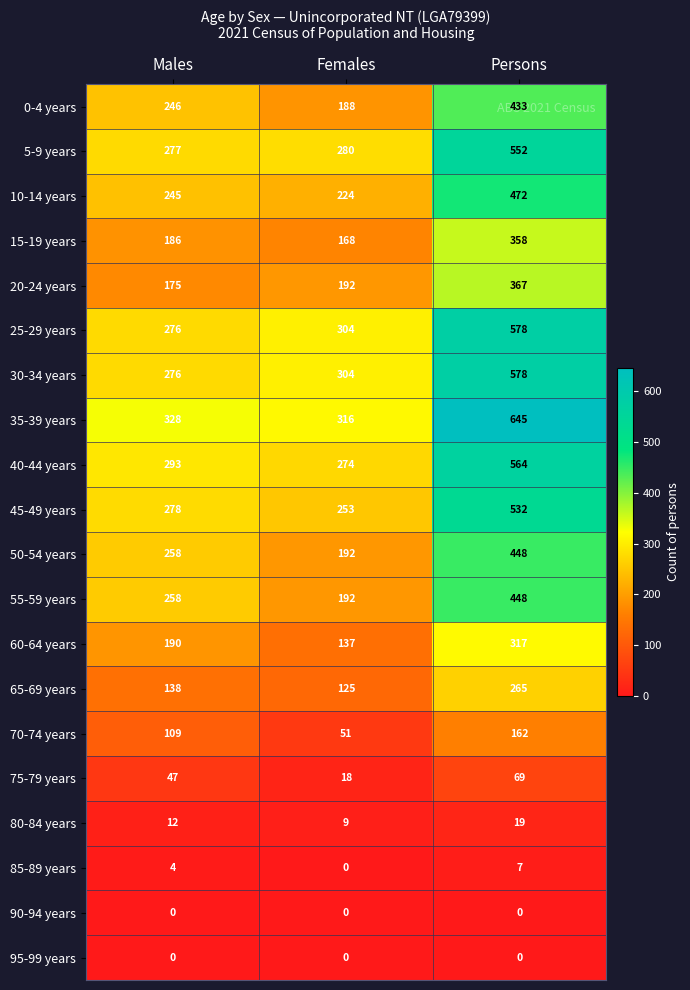

Rank the categories by 80-84 years value from lowest to highest.

Females, Males, Persons